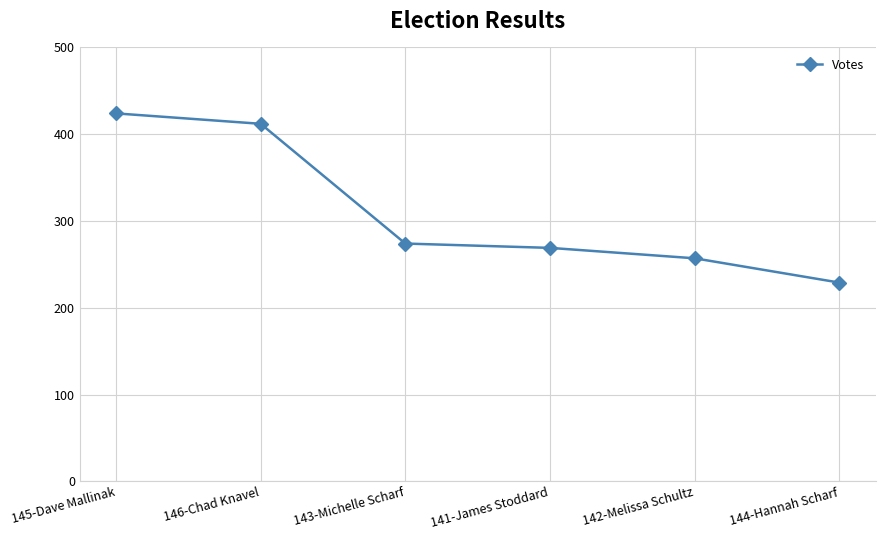

Rank the categories by value from highest to lowest.

145-Dave Mallinak, 146-Chad Knavel, 143-Michelle Scharf, 141-James Stoddard, 142-Melissa Schultz, 144-Hannah Scharf